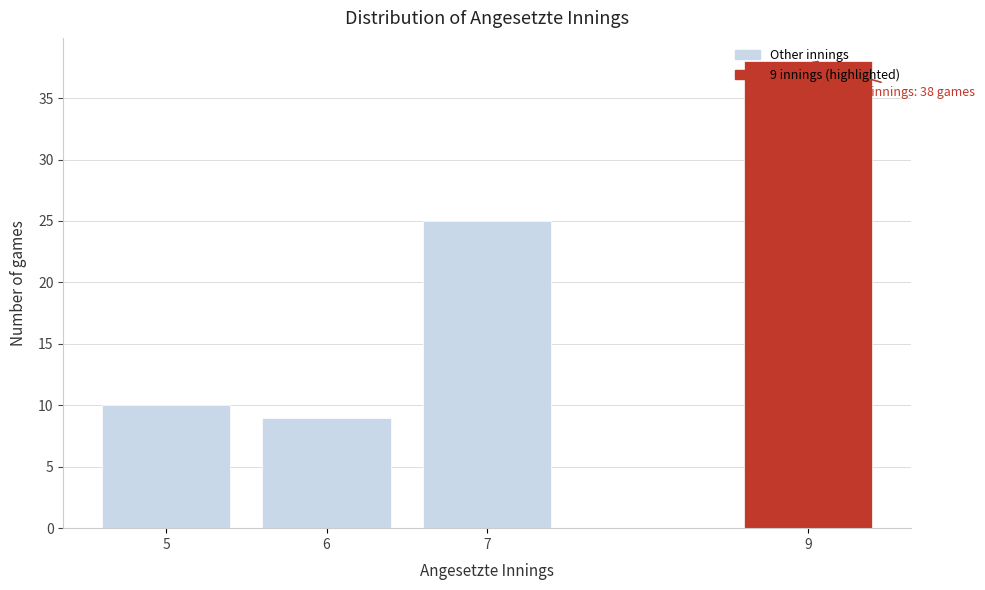

Which label corresponds to the largest value in the chart?

9